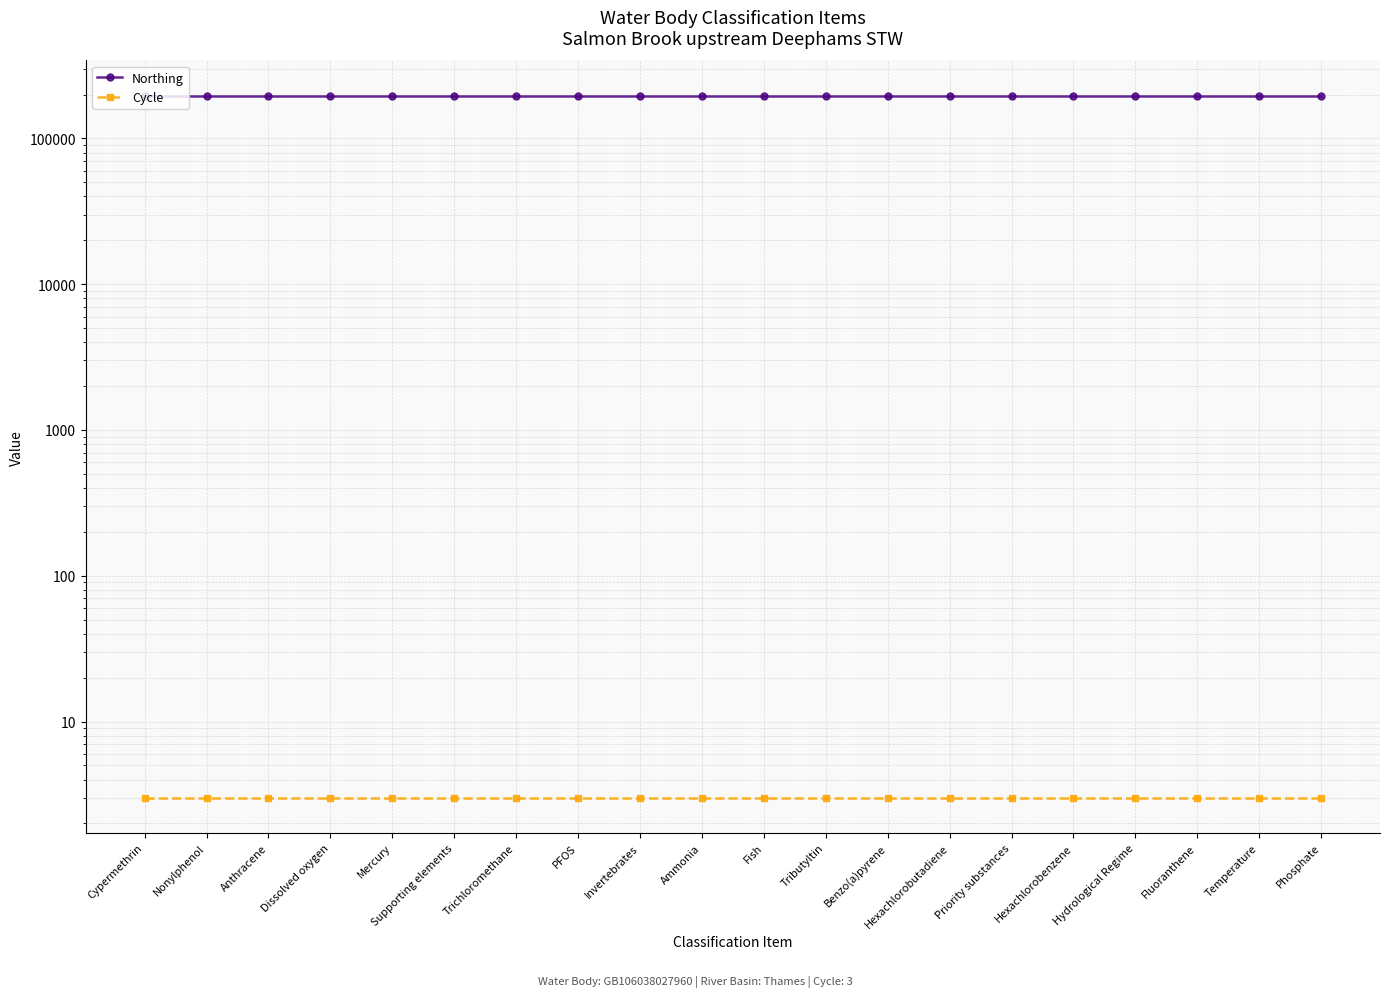

Which series changed the most between Anthracene and Phosphate?

Northing